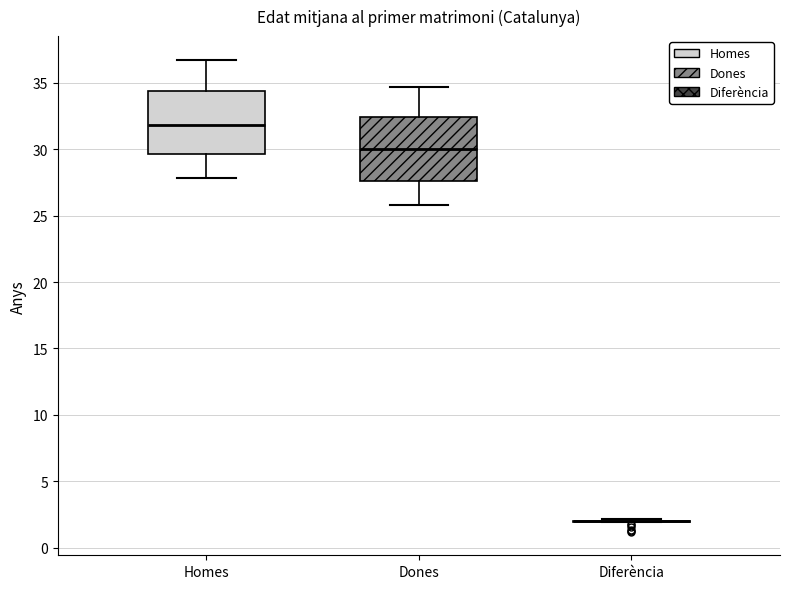

Where does the upper whisker of the box for Dones end on the y-axis? The values are not printed on the chart, so give them approximately, as read against the axis.

34.5